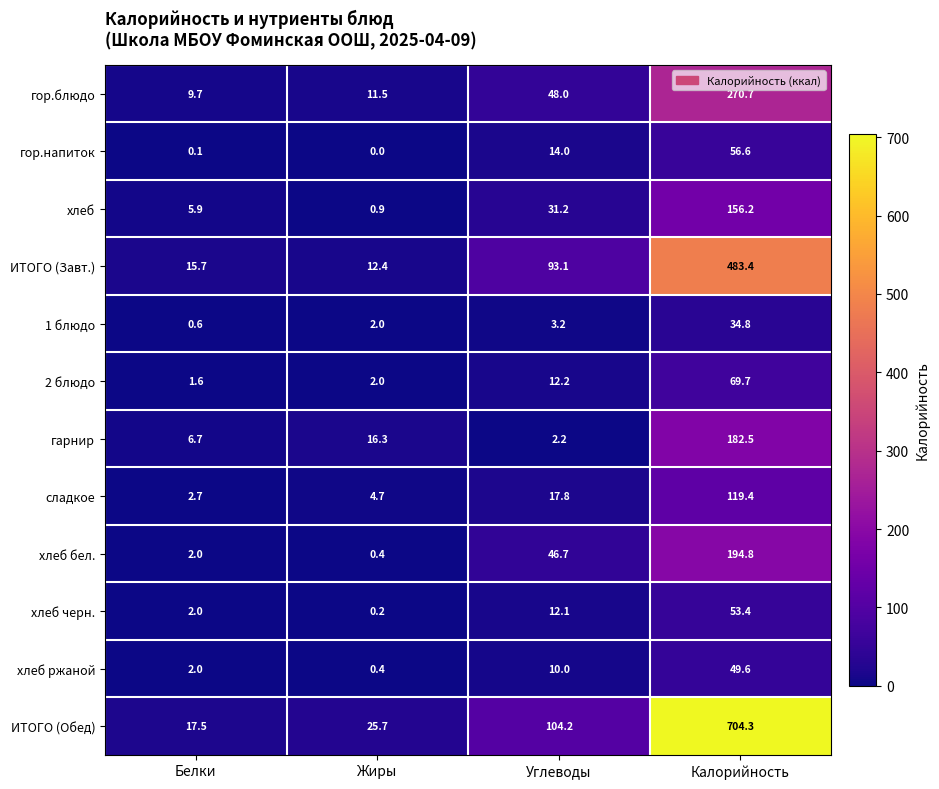

At which label does хлеб бел. reach its minimum?

Жиры